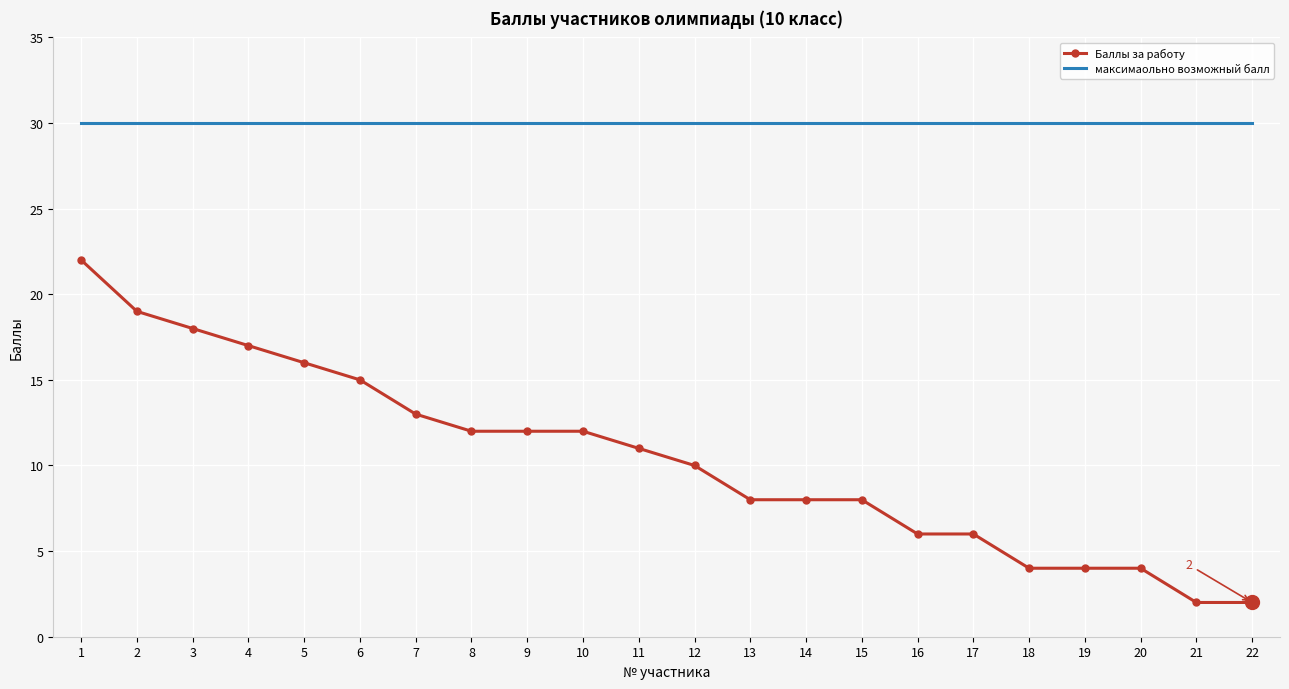

True or false: максимаольно возможный балл and Баллы за работу intersect in this chart.

False